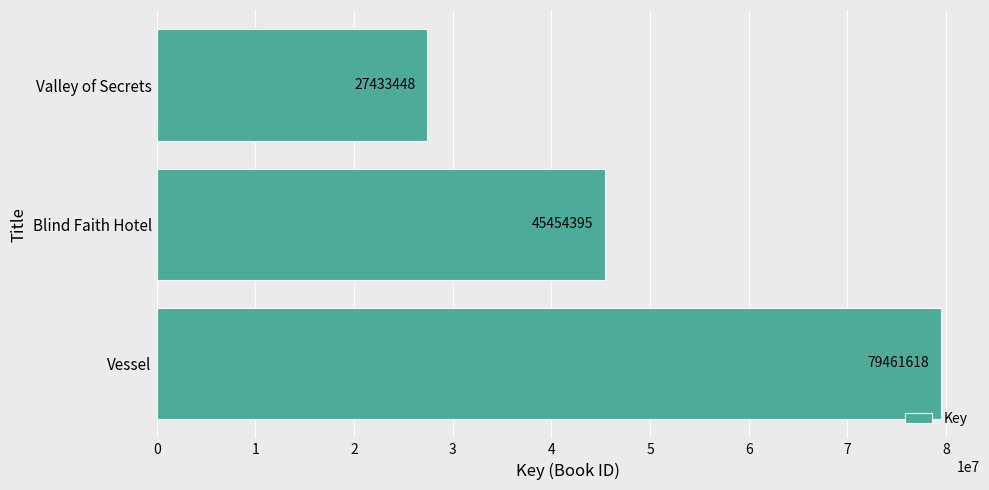

What is the smallest value displayed?

27433448